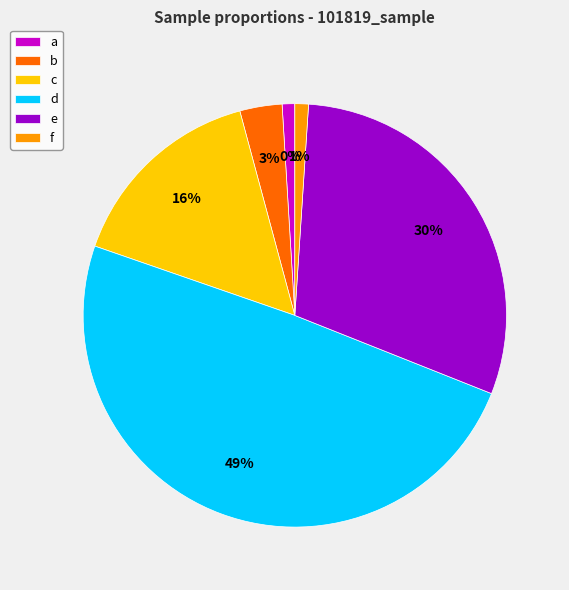

Between c and a, which is larger?

c